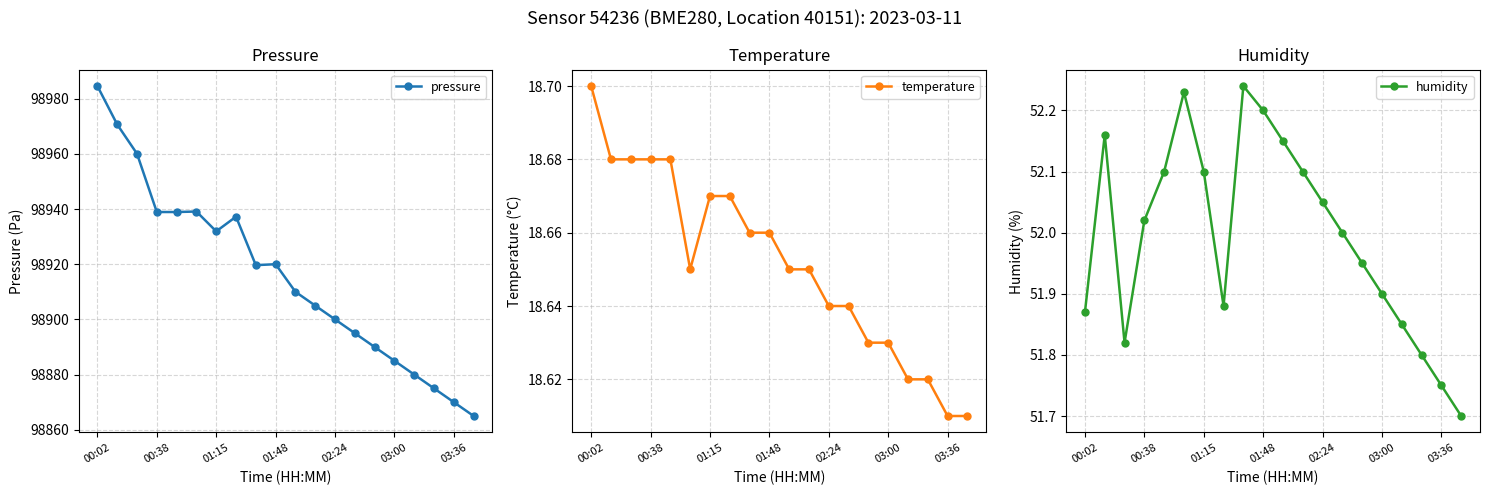

What is the lowest value of the pressure series?

98865.0